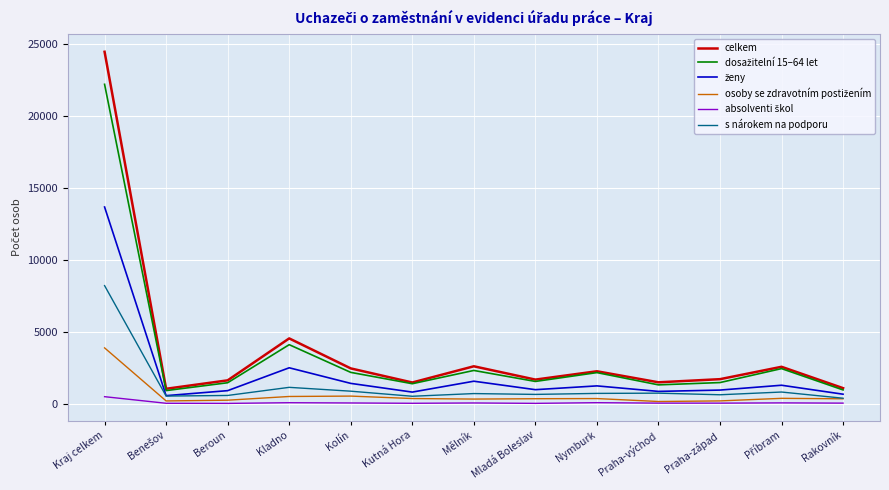

What is the maximum value for s nárokem na podporu?

8203